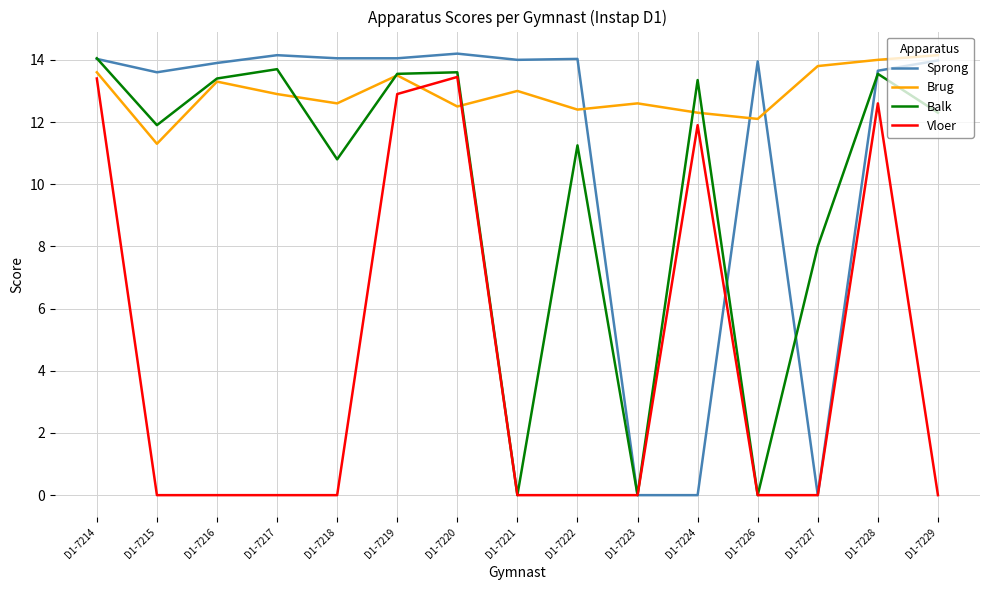

Which series ends up on top after the final intersection of Vloer and Brug?

Brug